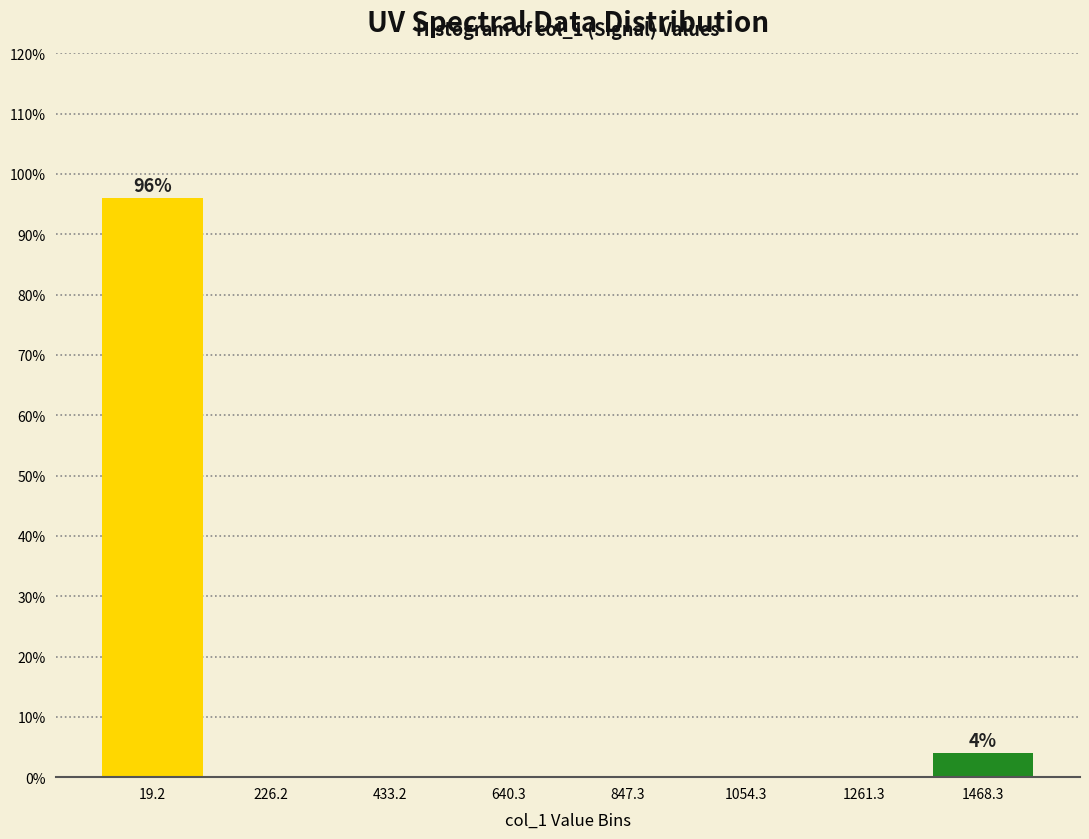

Which range on the x-axis has the tallest bar?

-100 to 100